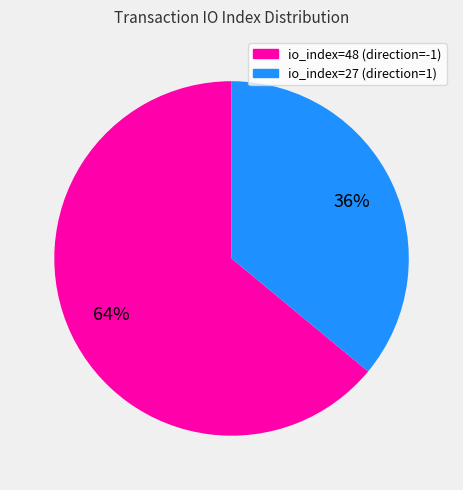

How many segments does this pie chart have?

2